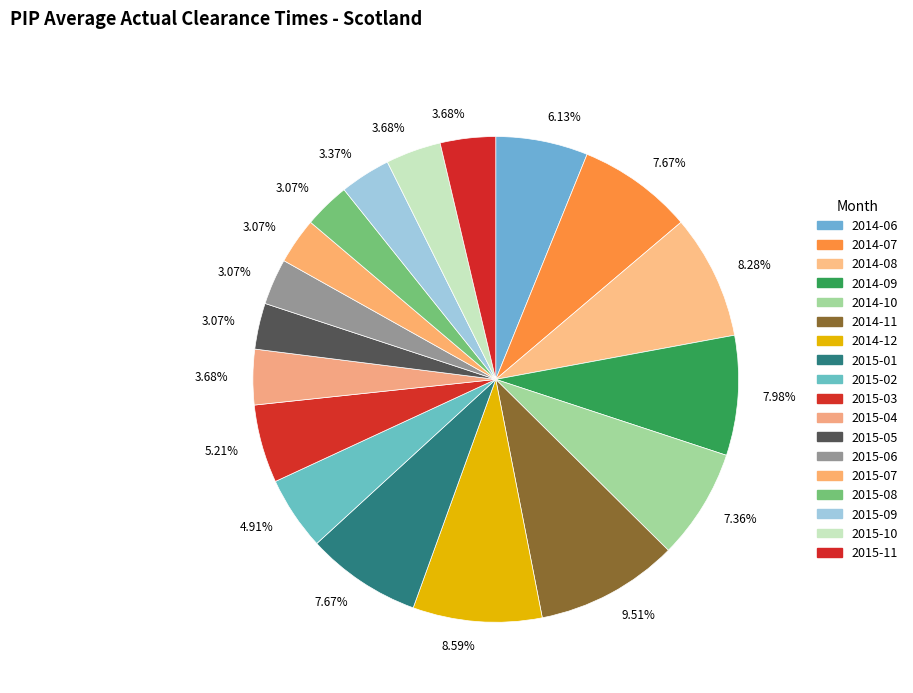

How many slices are in this pie chart?

18